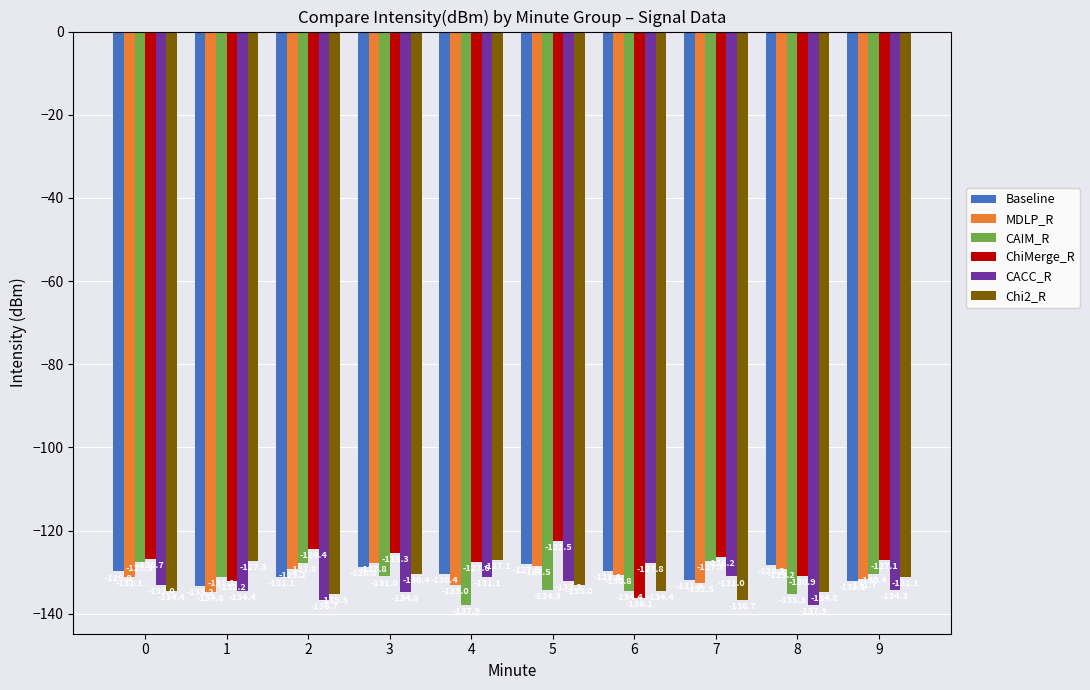

What are all the series names shown in the legend?

Baseline, MDLP_R, CAIM_R, ChiMerge_R, CACC_R, Chi2_R